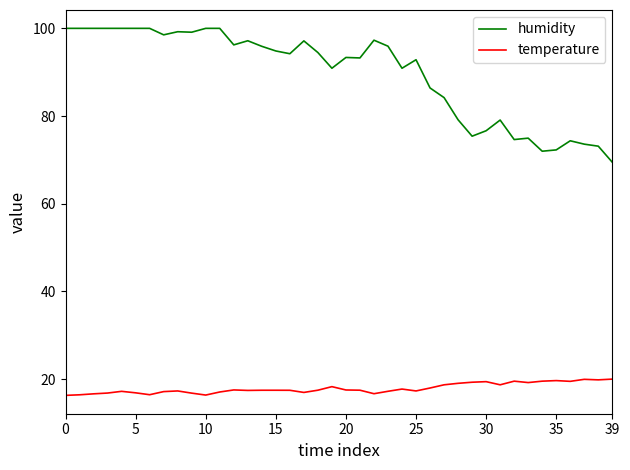

What is the difference between the maximum and minimum values in the temperature series?

3.7